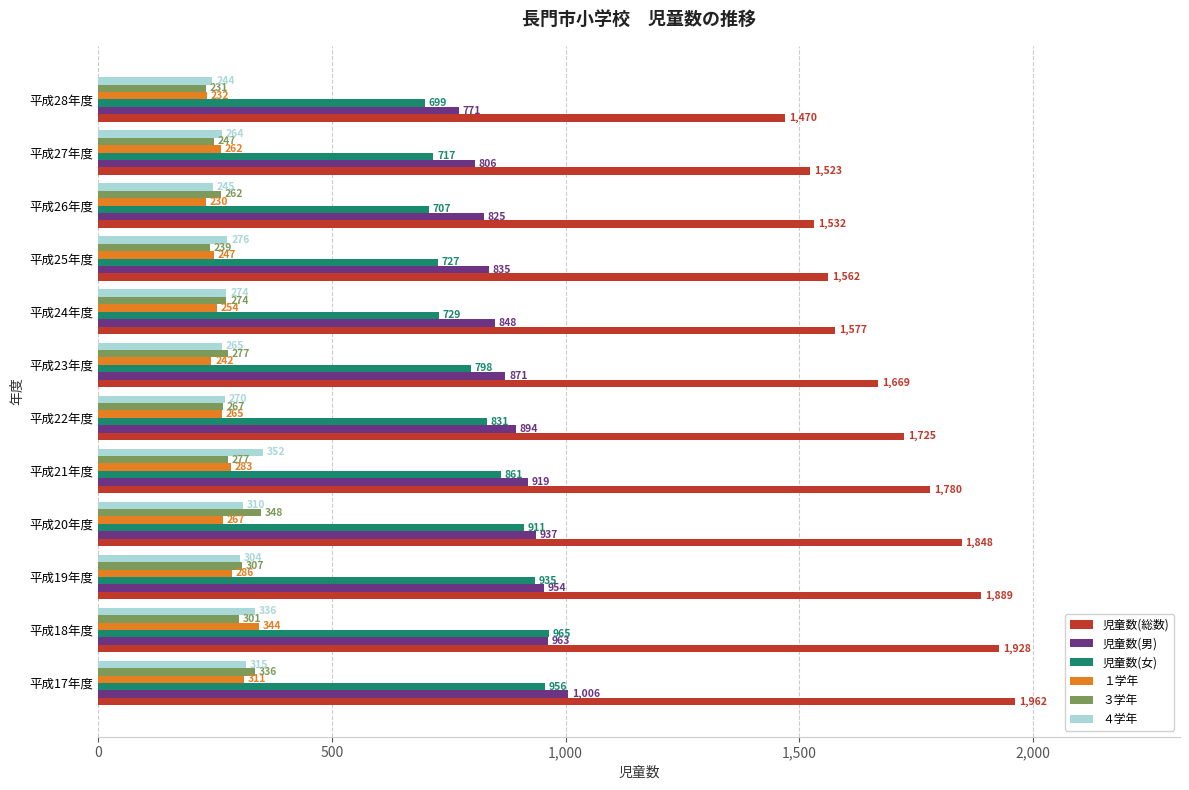

Which series changed the most between 平成23年度 and 平成26年度?

児童数(総数)